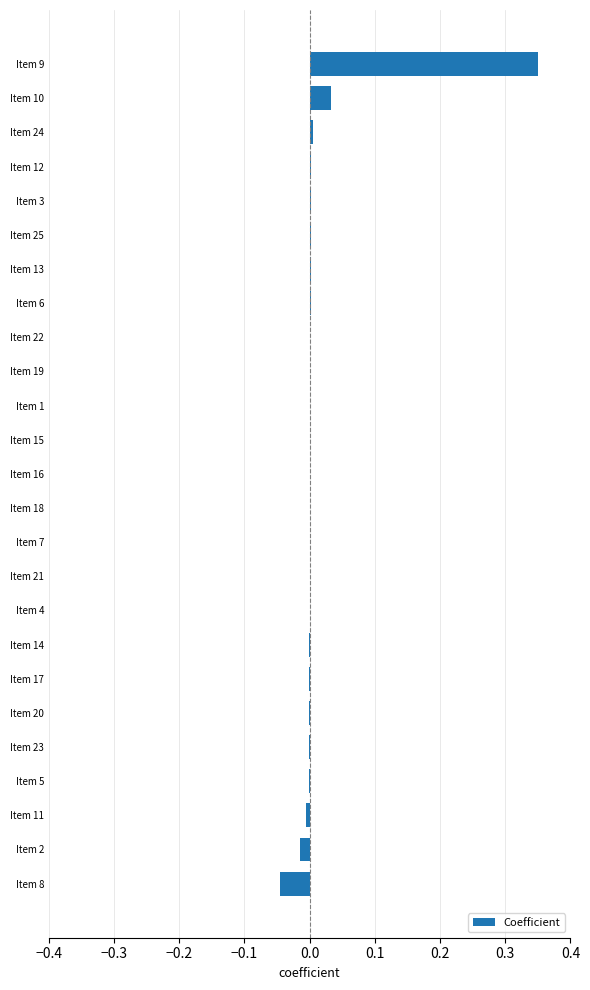

Which label corresponds to the largest value in the chart?

Item 9